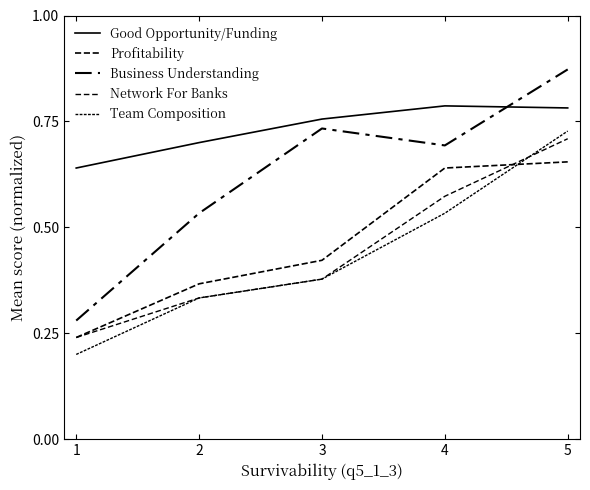

How many lines are shown in the chart?

5